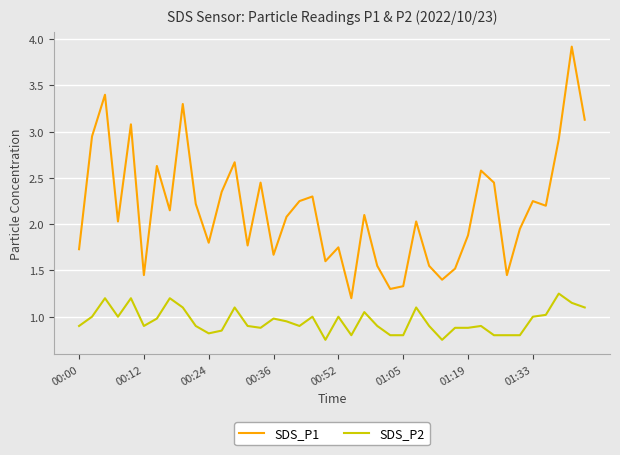

List the series in order of their peak value, highest first.

SDS_P1, SDS_P2